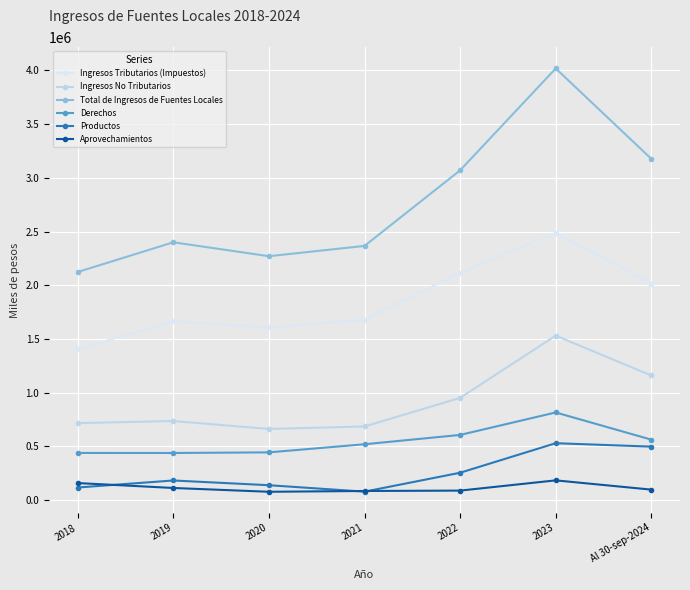

What is the difference between the highest and lowest values at 2023?

3834370.0